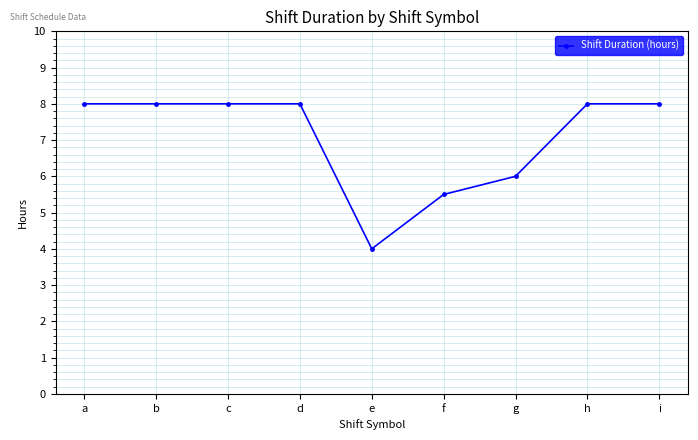

What is the value of the 7th point from the left?

6.0